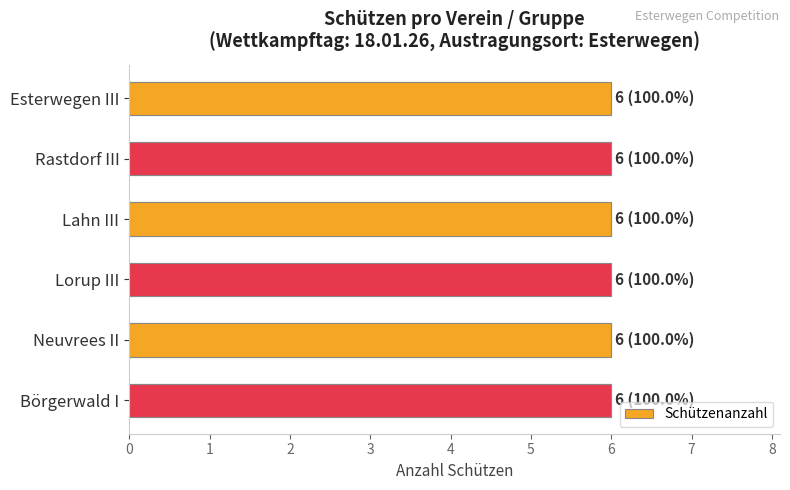

What is the label of the 1st bar from the left?

Esterwegen III